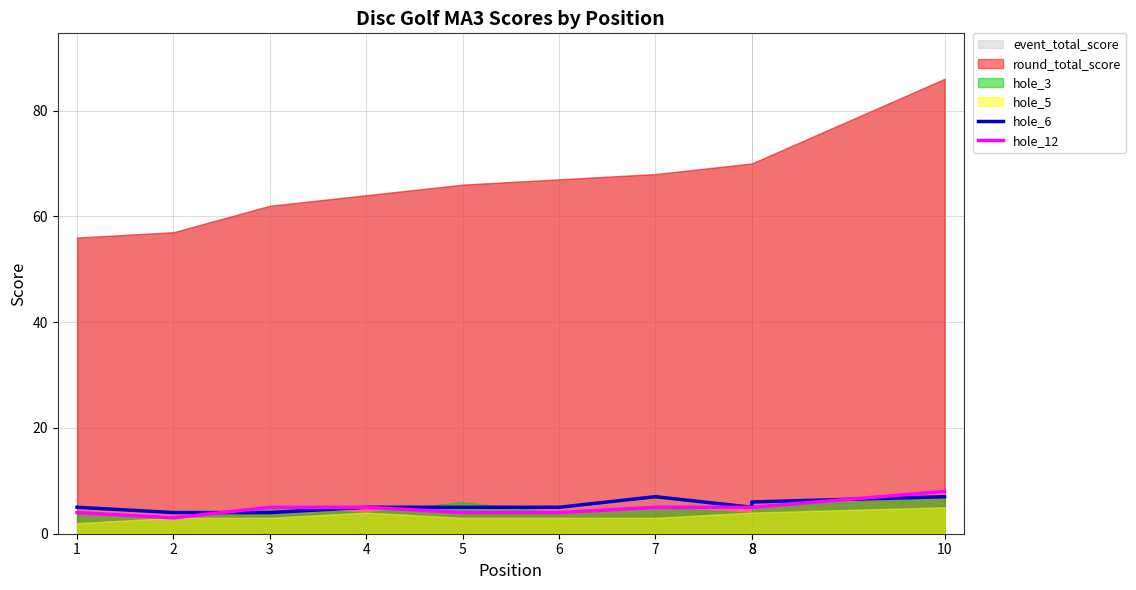

The hole_6 series shows 5 at 4. True or false?

True